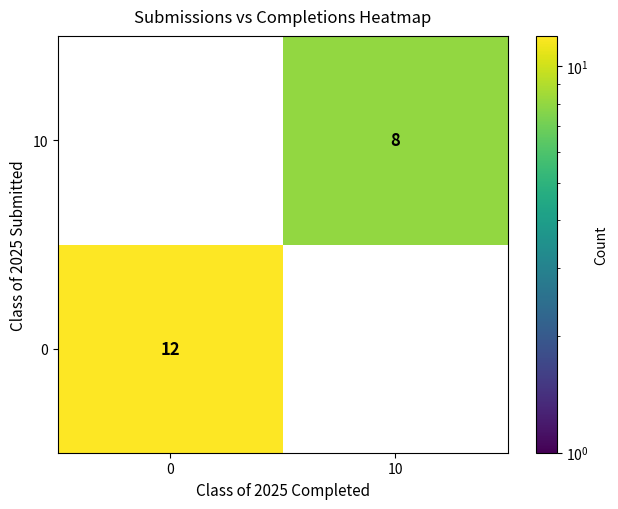

True or false: 0 has a value of 4 at 0.

False